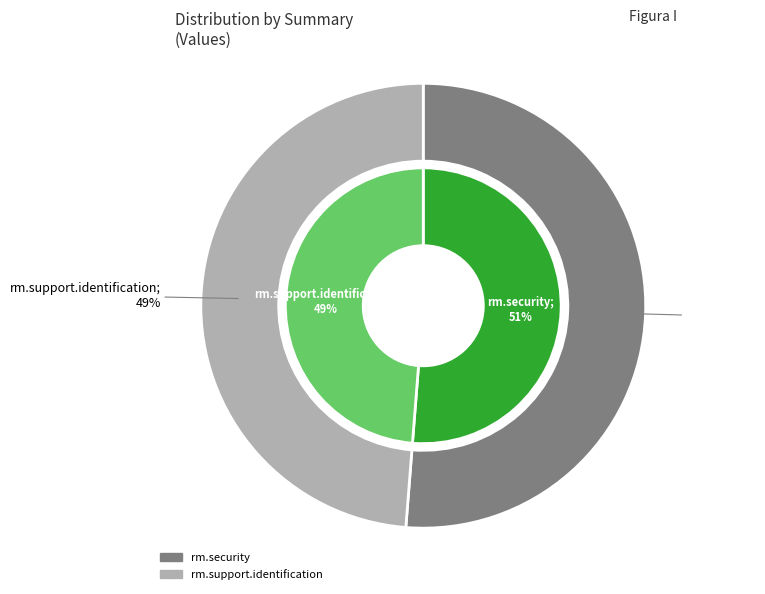

What is the total percentage of rm.support.identification and rm.security?

100.0%